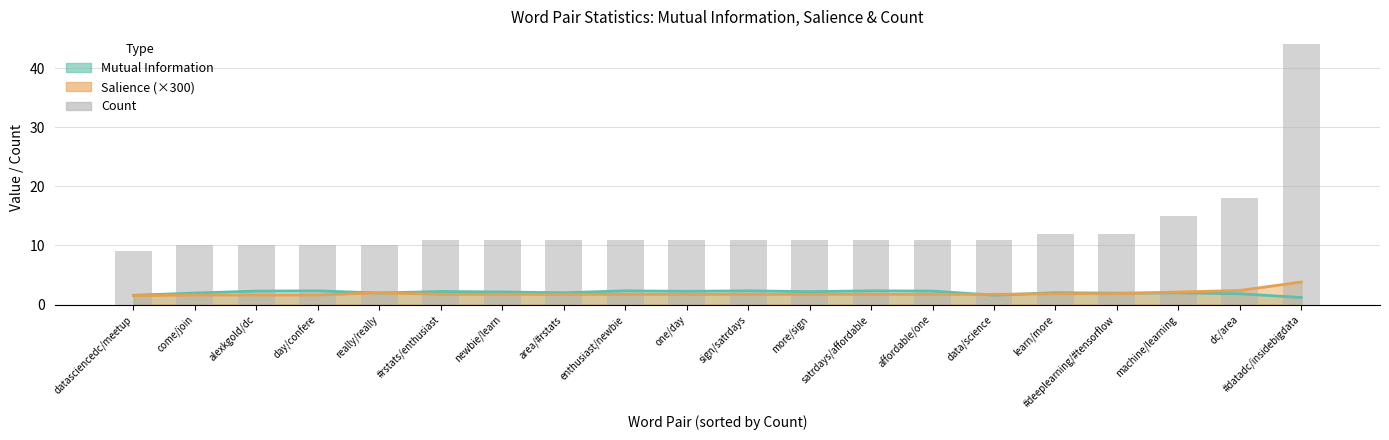

What is the difference between the maximum and minimum values?

35